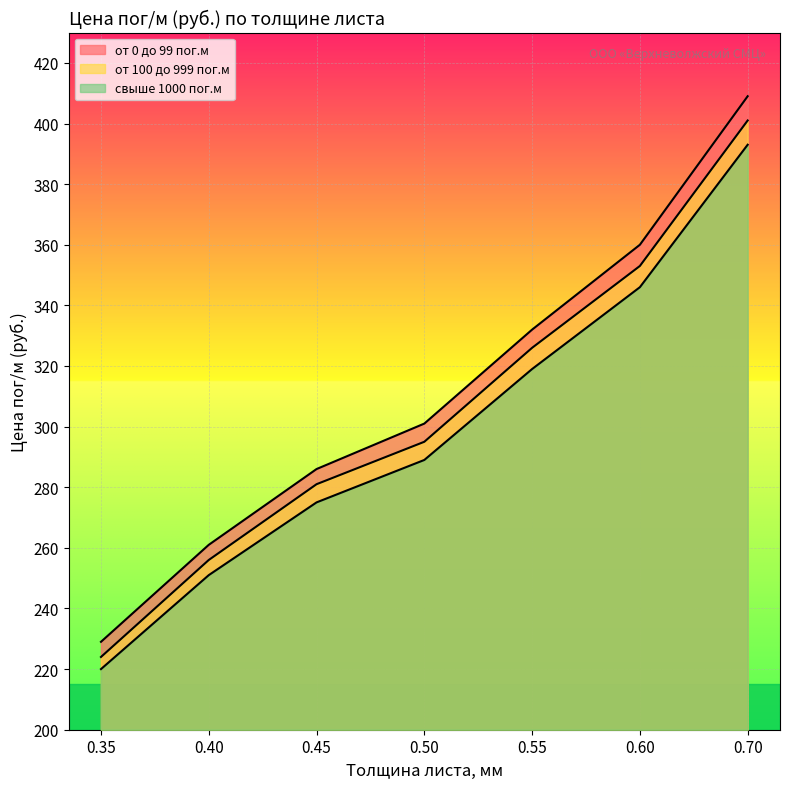

What is the difference between the maximum and minimum values in the от 0 до 99 пог.м series?

180